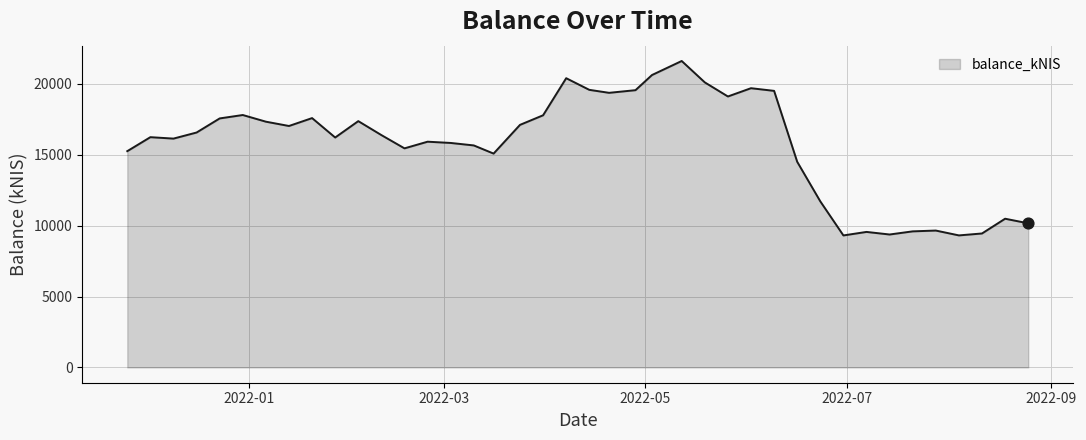

What is the greatest value displayed?

21613.1